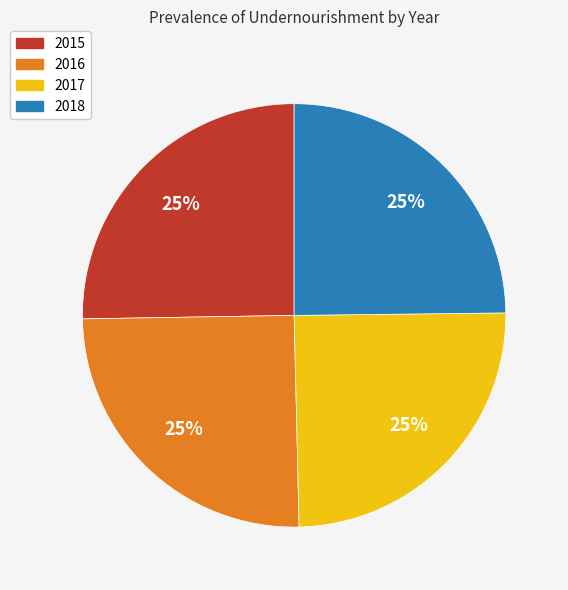

What is the ratio of the value at 2016 to the value at 2015?

1.0